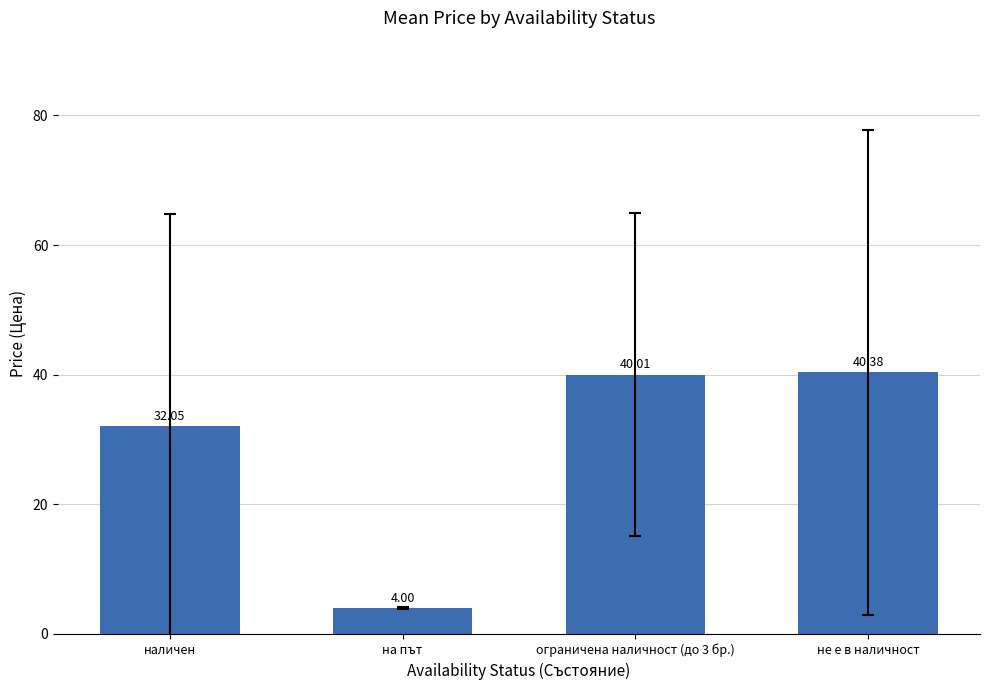

List the labels in order of value, smallest first.

на път, наличен, ограничена наличност (до 3 бр.), не е в наличност